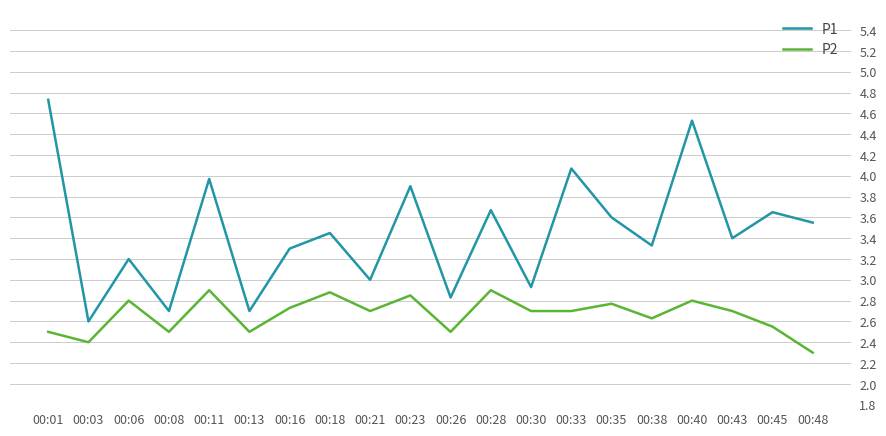

True or false: P2 and P1 intersect in this chart.

False